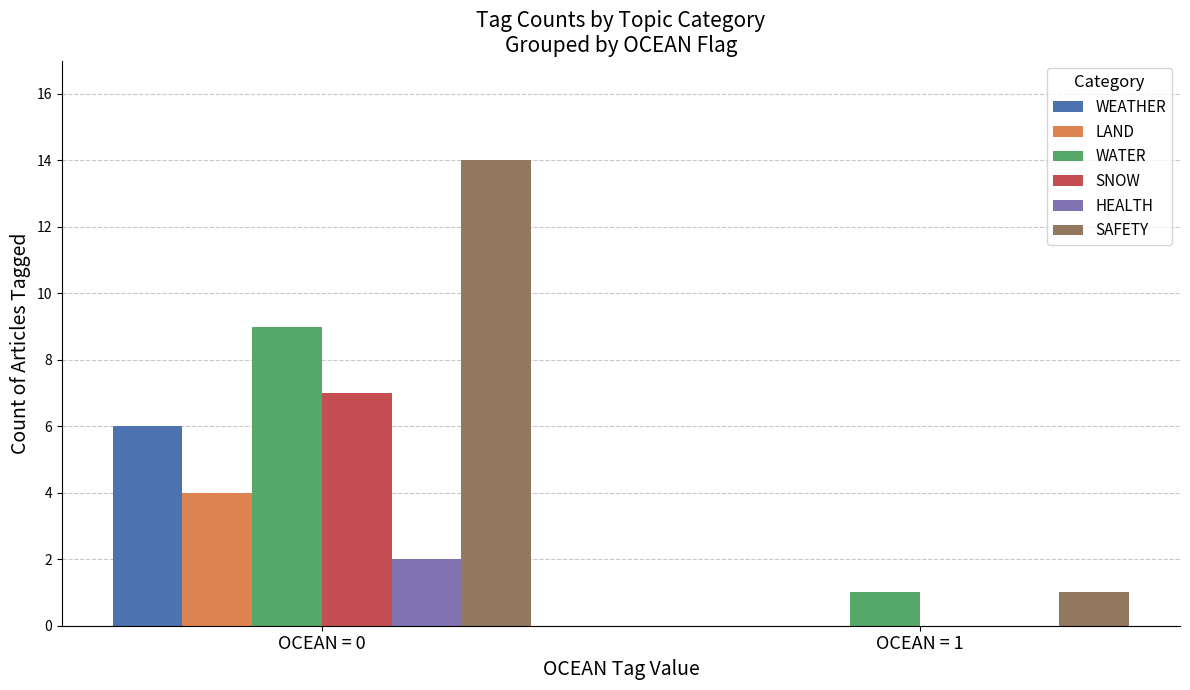

How many groups of bars are there?

2